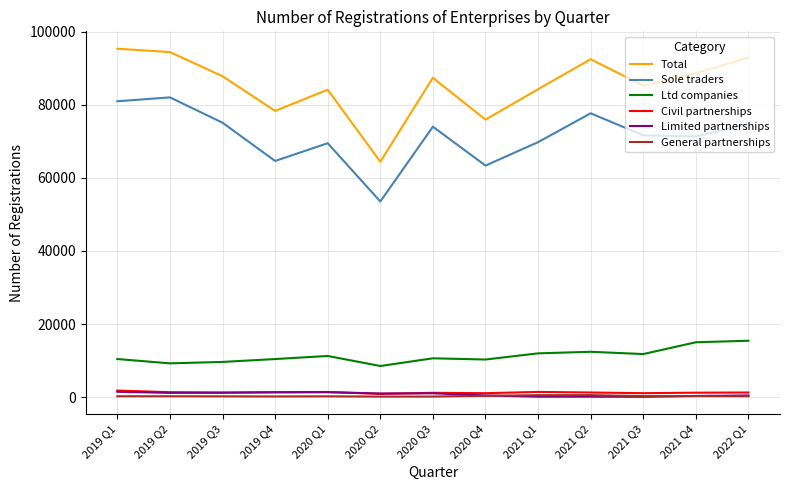

Read the Civil partnerships value at 2020 Q2.

918